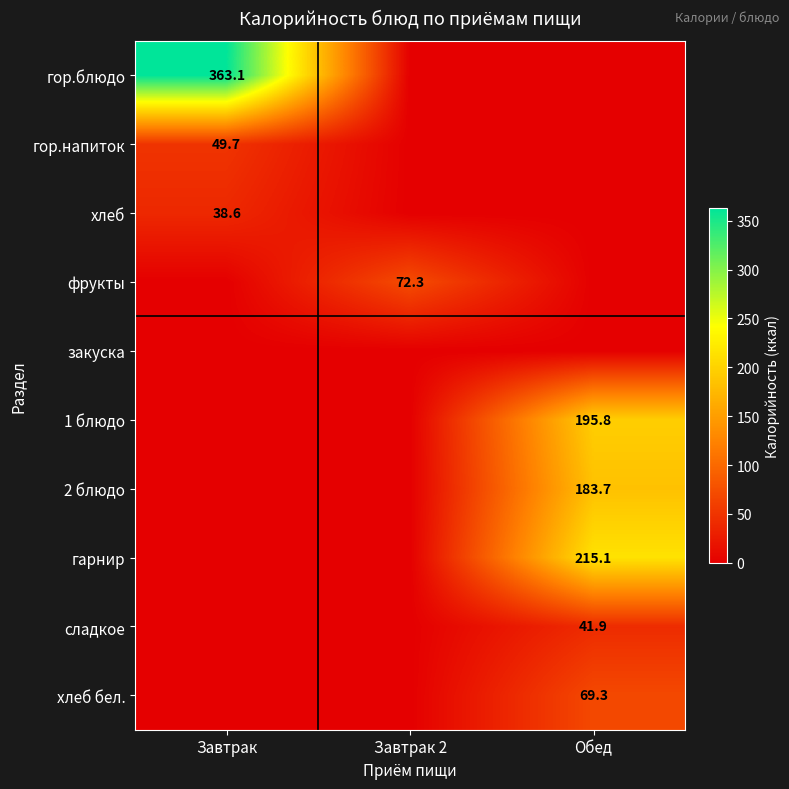

What is the greatest value displayed?

363.1